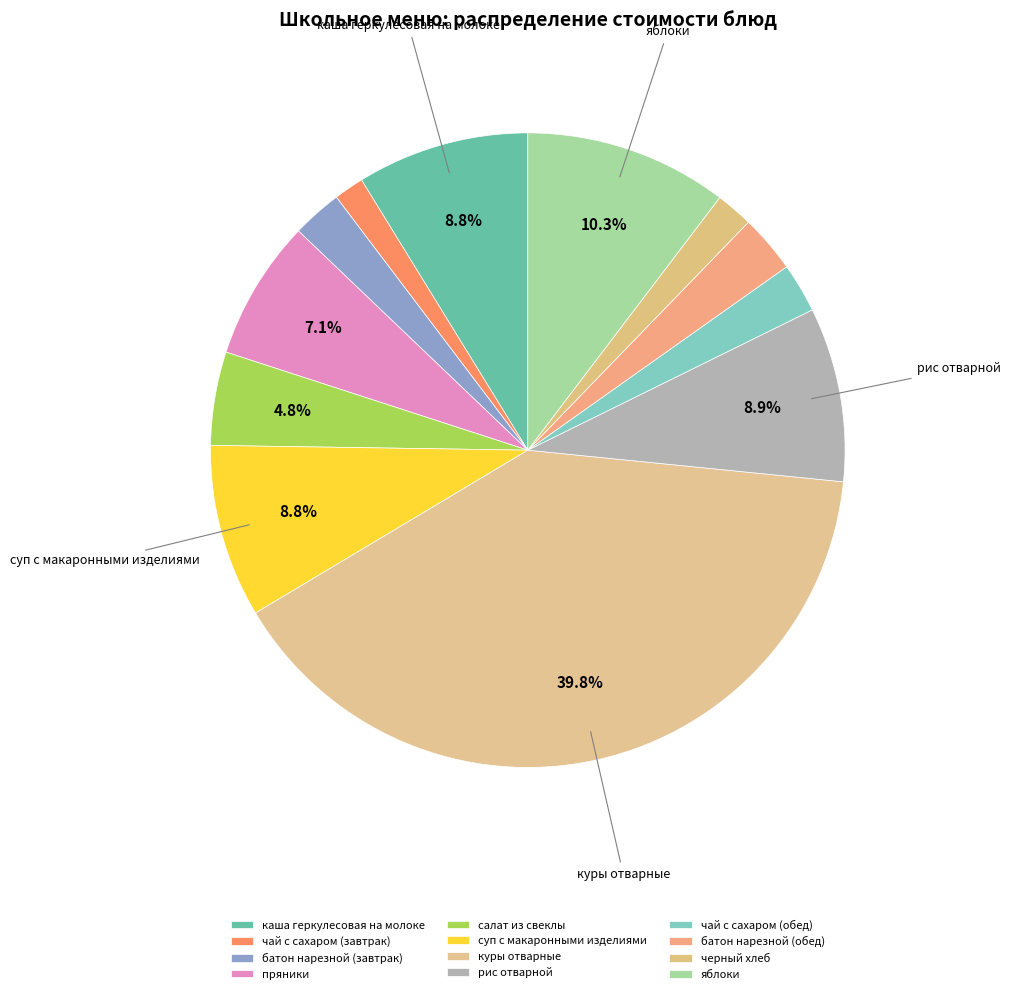

How many segments does this pie chart have?

12